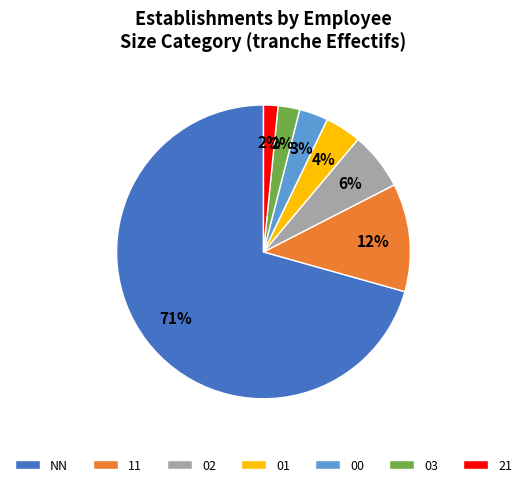

The 02 slice represents 1% of the pie. True or false?

False